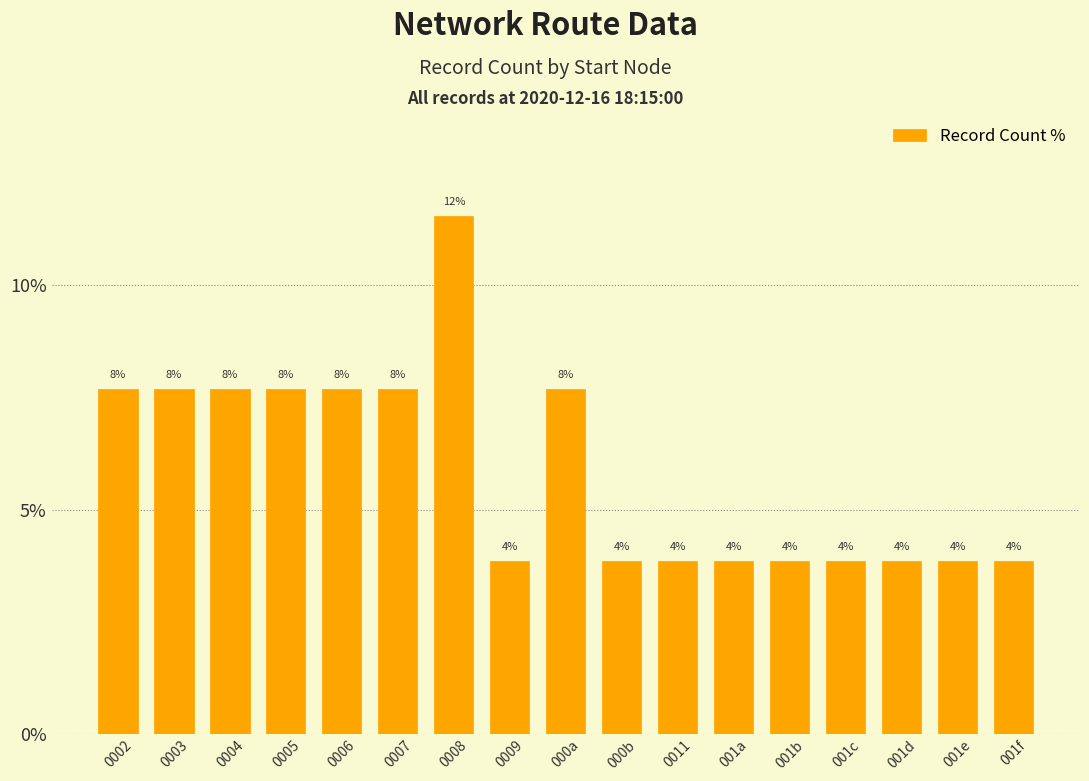

What is the label of the 17th bar from the right?

0002